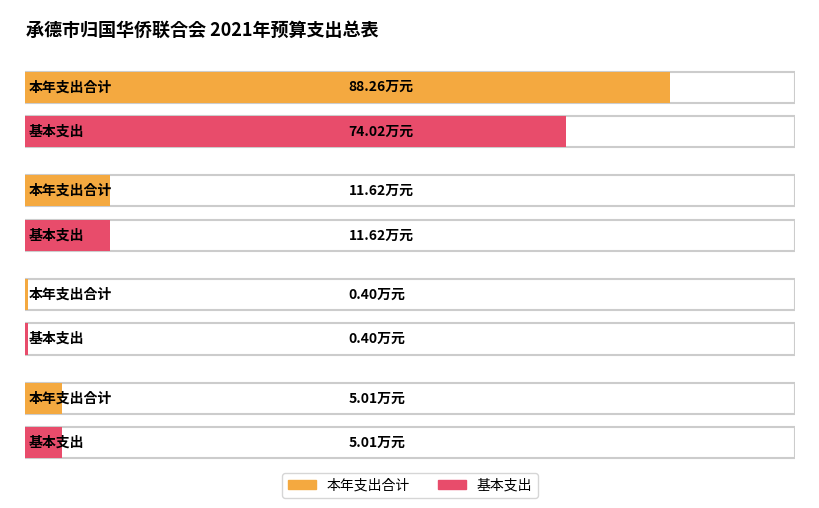

What is the difference between the maximum and minimum values in the 基本支出 series?

73.6